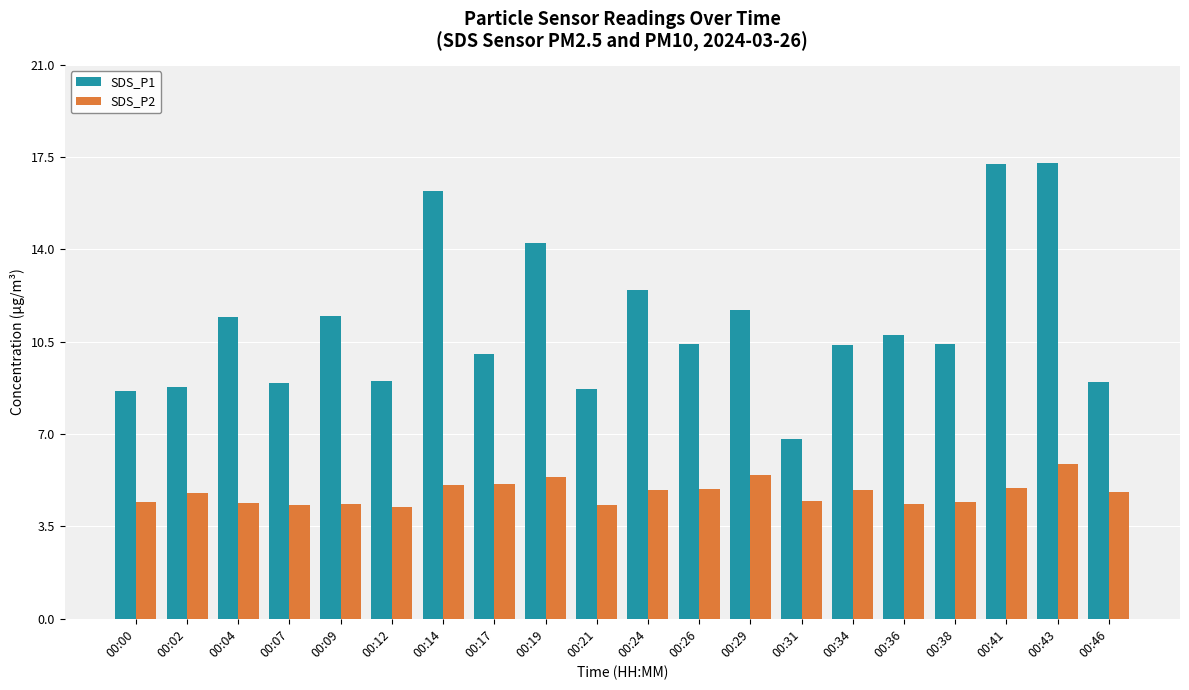

Which series has the largest range (max minus min)?

SDS_P1